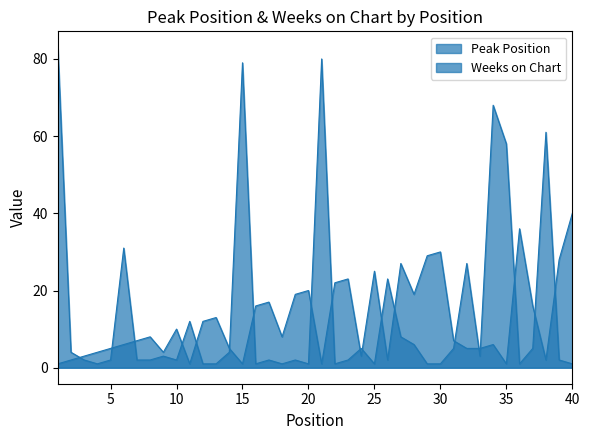

What is the highest value of the Weeks on Chart series?

83